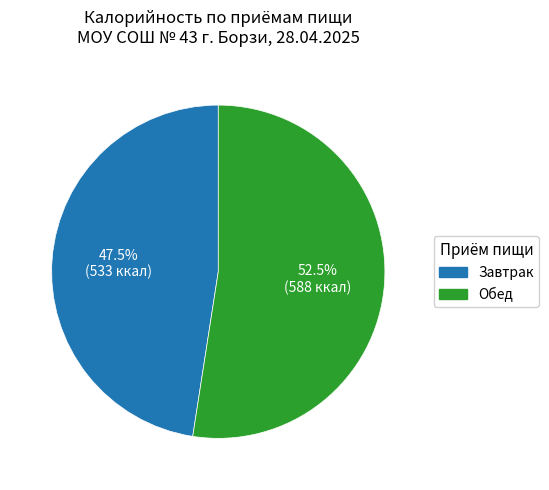

Approximately how many times larger is the value at Обед compared to Завтрак?

1.1